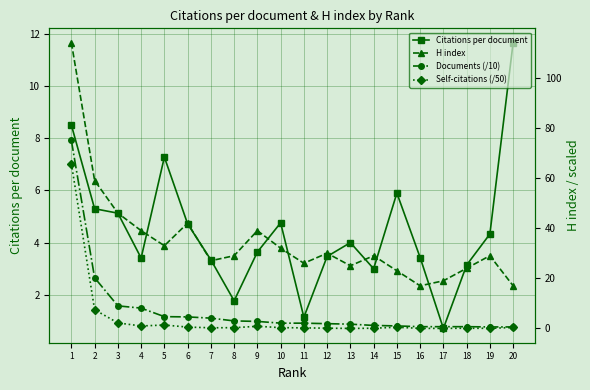

What is the total value across all series at 9?

46.3